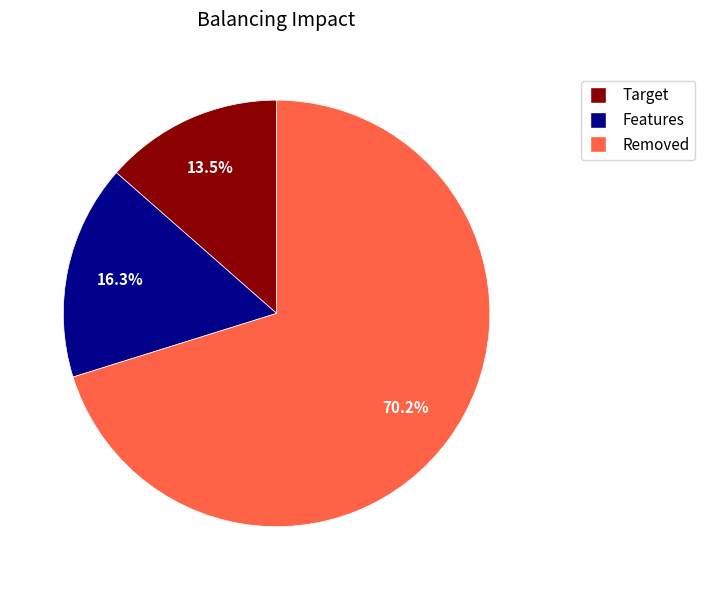

Which category has the biggest portion of the pie?

Removed